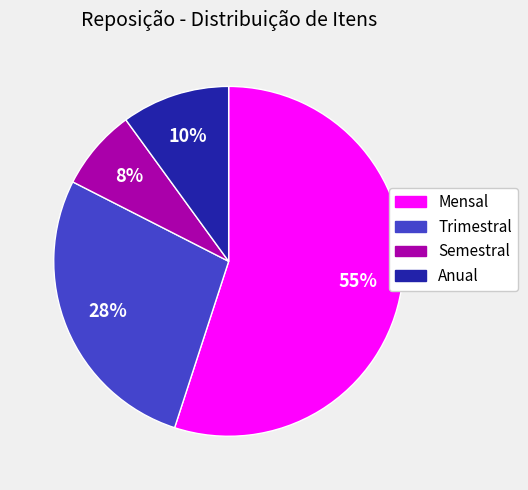

Count the number of slices in the pie.

4